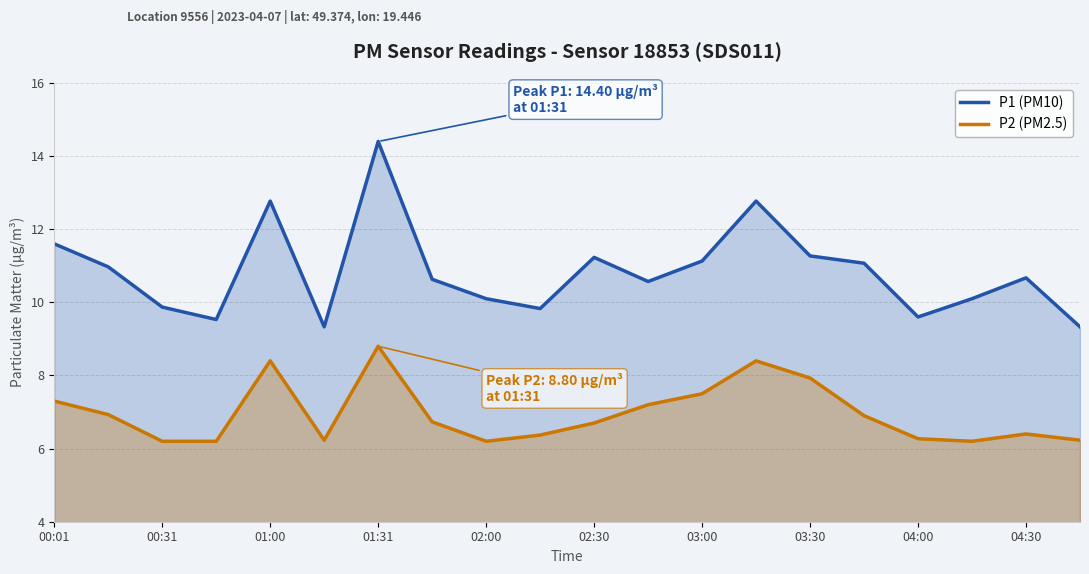

What is the sum of all P2 (PM2.5) values?

139.1